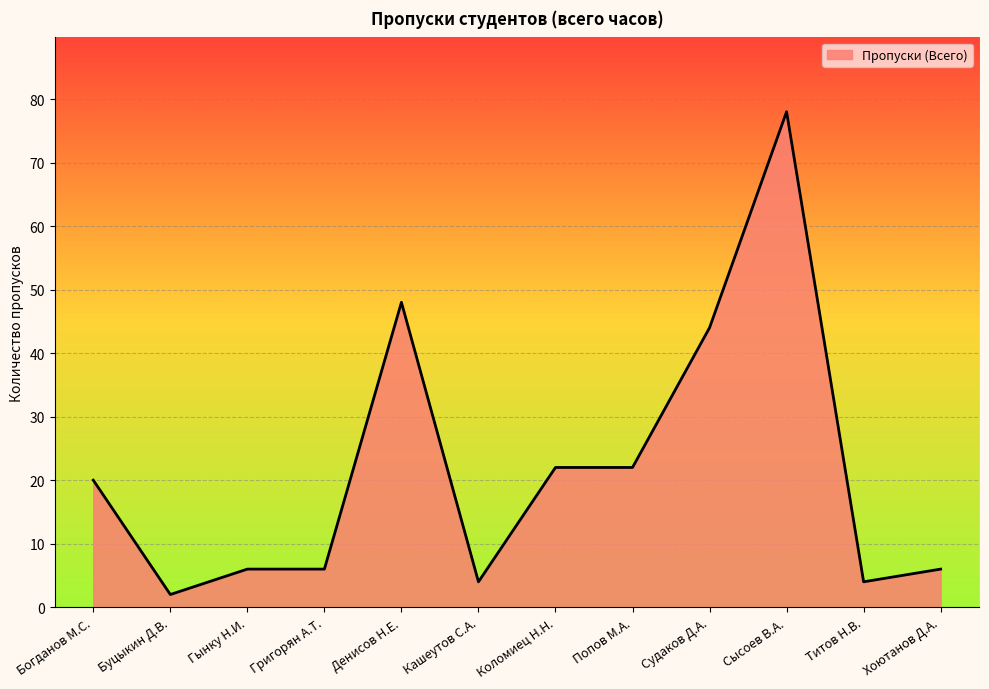

What value does the data have at Судаков Д.А.?

44